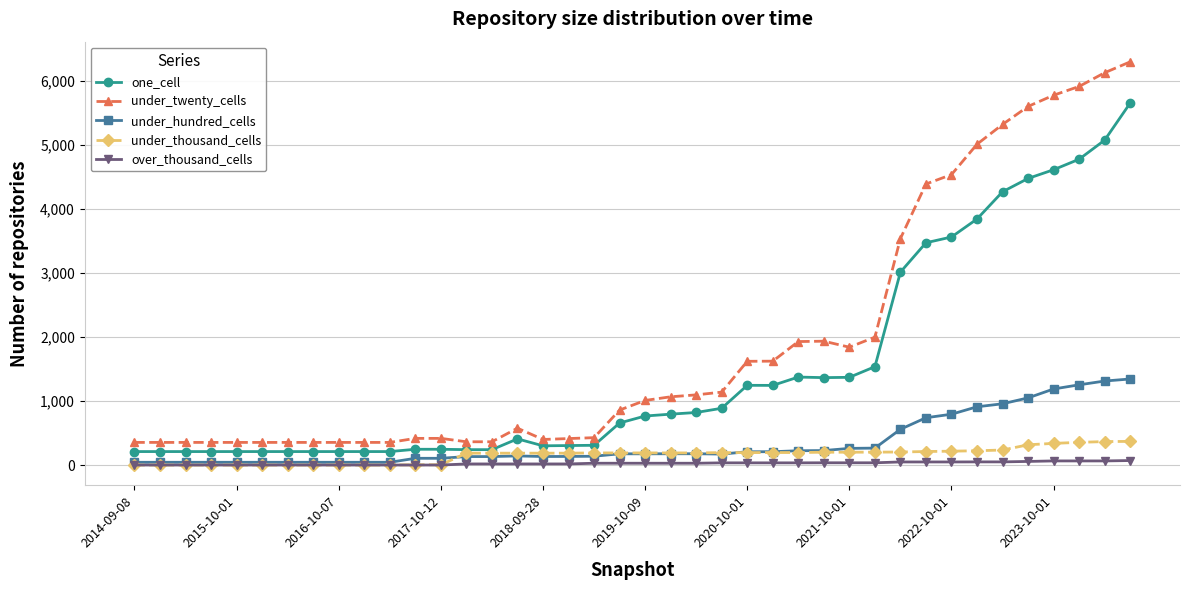

After their last crossing, which series has the higher values: under_hundred_cells or under_thousand_cells?

under_hundred_cells